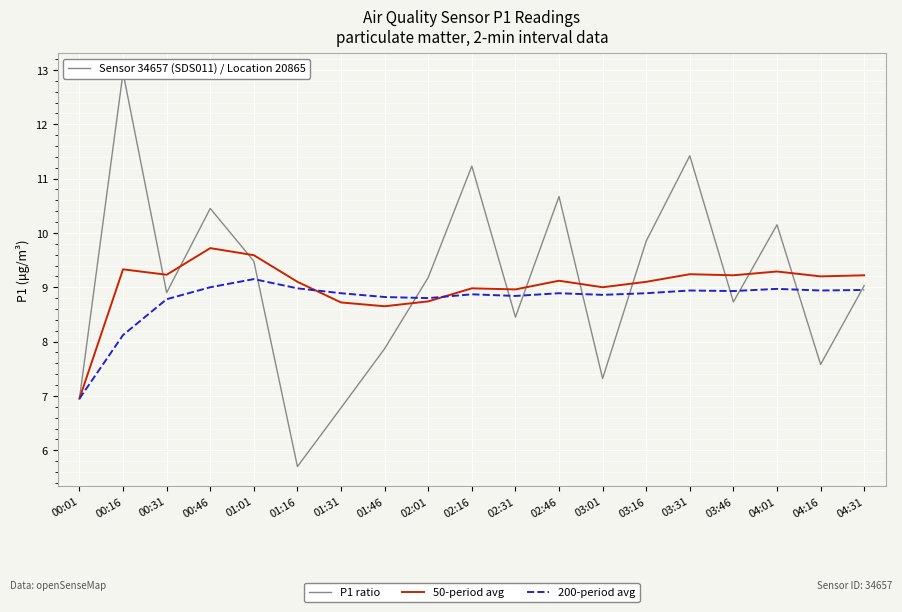

What is the sum of all 200-period avg values?

166.6